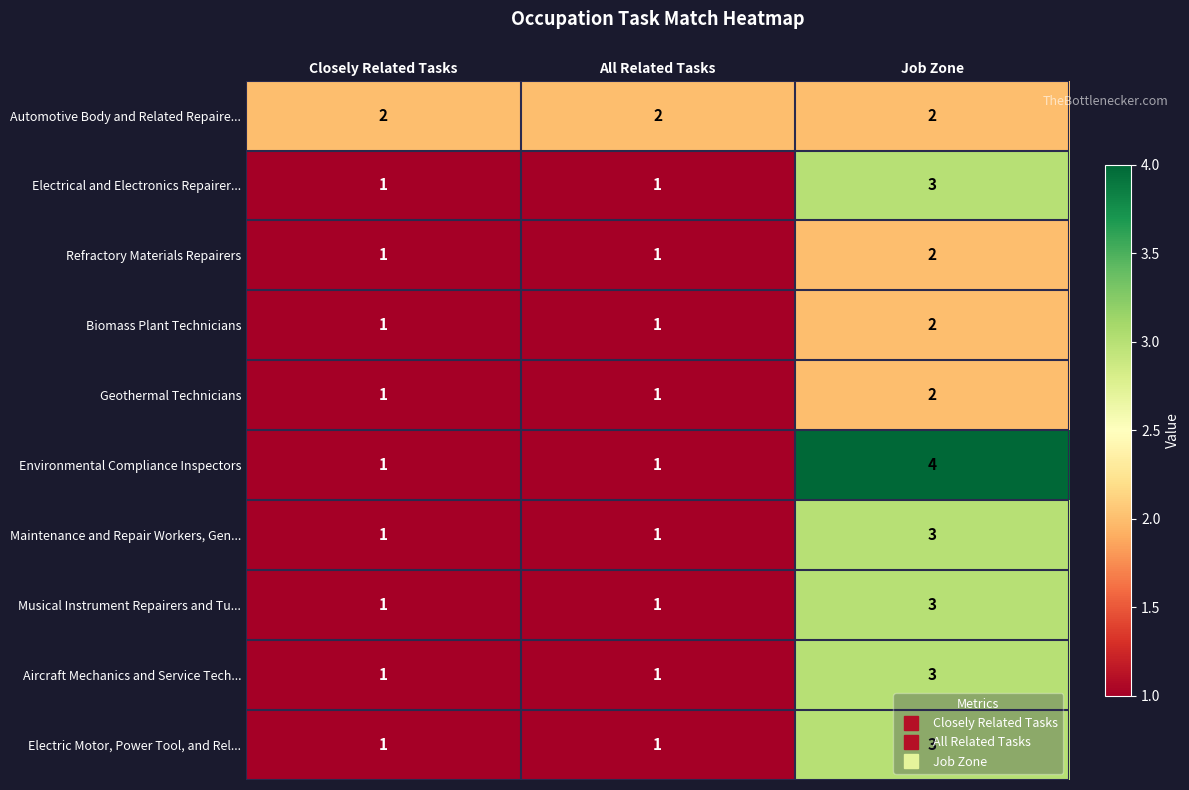

Is it true that Biomass Plant Technicians equals 1 at All Related Tasks?

True